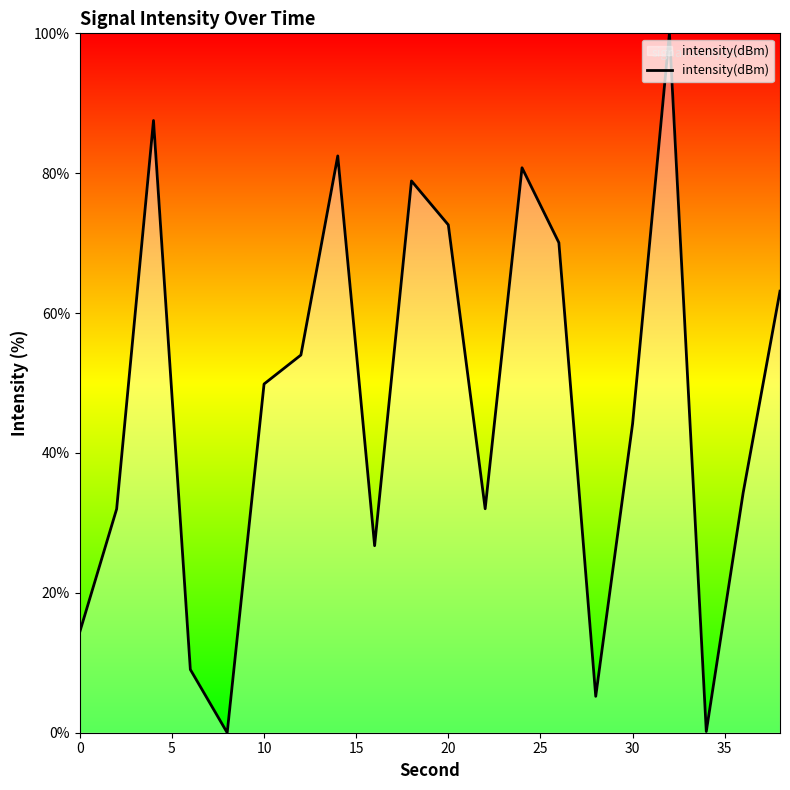

Count the number of categories in the chart.

20